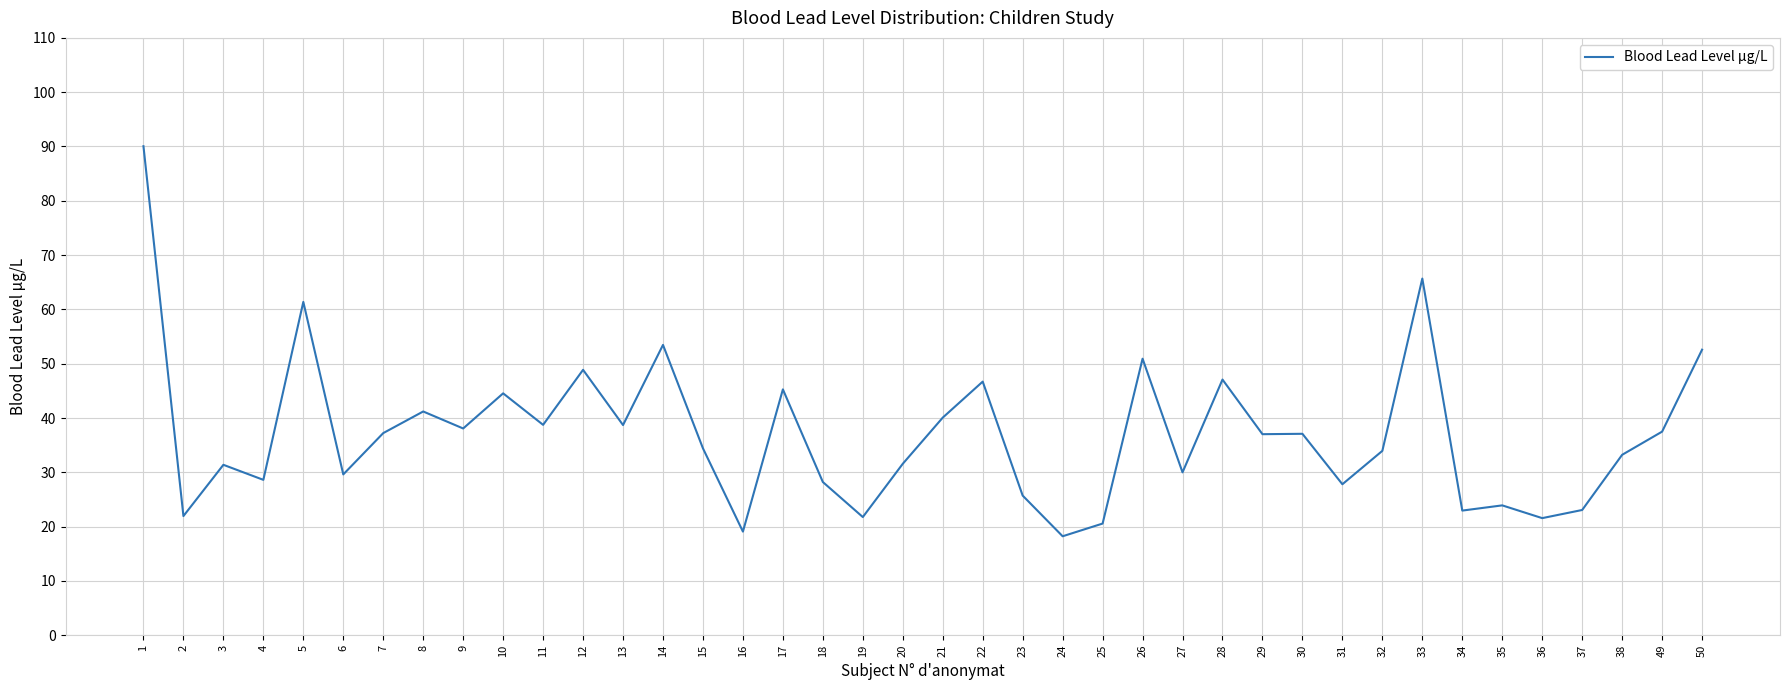

What is the smallest value displayed?

18.2